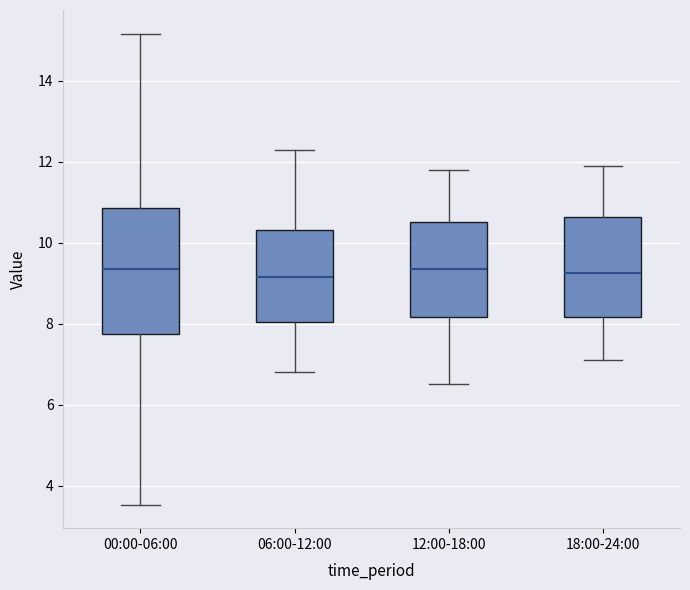

Reading left to right, transcribe this box plot: for each box, give where its median line is, the range the box spans, and where its two whiskers end, as read against the y-axis. The values are not printed on the chart, so give them approximately, as read against the axis.

00:00-06:00: median 9.4, box 7.8 to 10.8, whiskers 3.6 to 15.2
06:00-12:00: median 9.2, box 8.0 to 10.4, whiskers 6.8 to 12.4
12:00-18:00: median 9.4, box 8.2 to 10.6, whiskers 6.6 to 11.8
18:00-24:00: median 9.2, box 8.2 to 10.6, whiskers 7.2 to 12.0